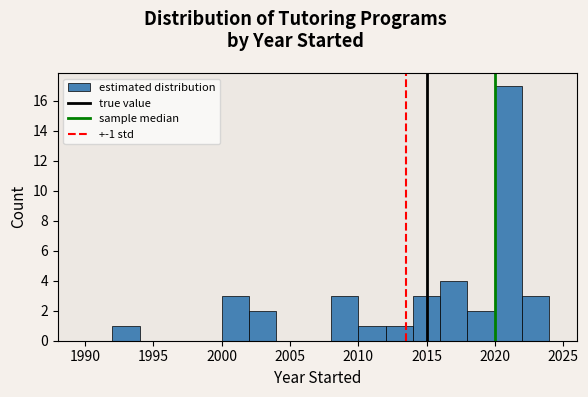

Over which range of the x-axis is the bar tallest?

2020 to 2022